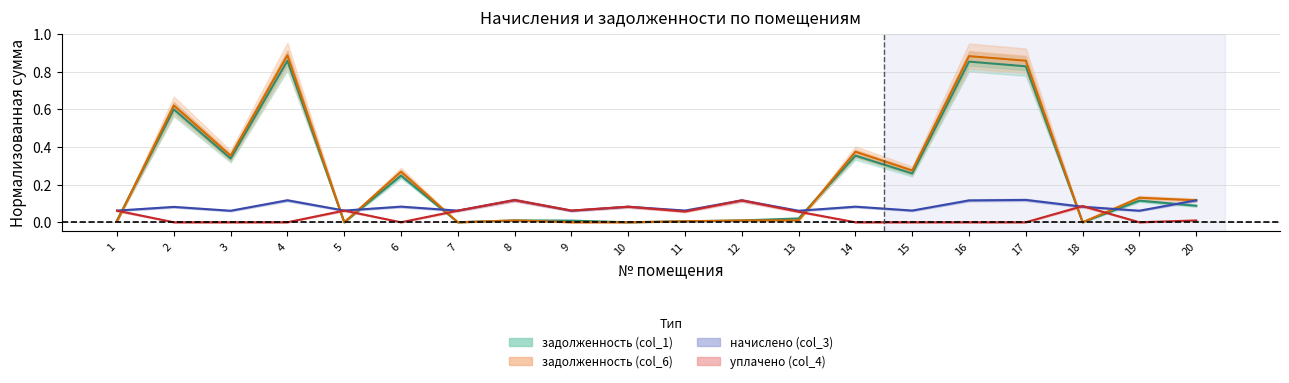

What are all the series names shown in the legend?

задолженность (col_1), задолженность (col_6), начислено (col_3), уплачено (col_4)